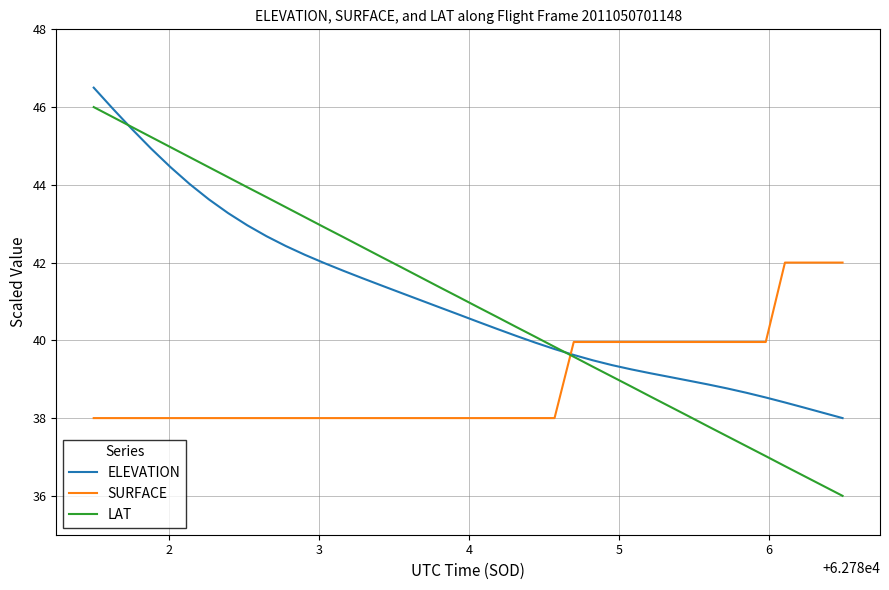

What is the minimum value for LAT?

36.0